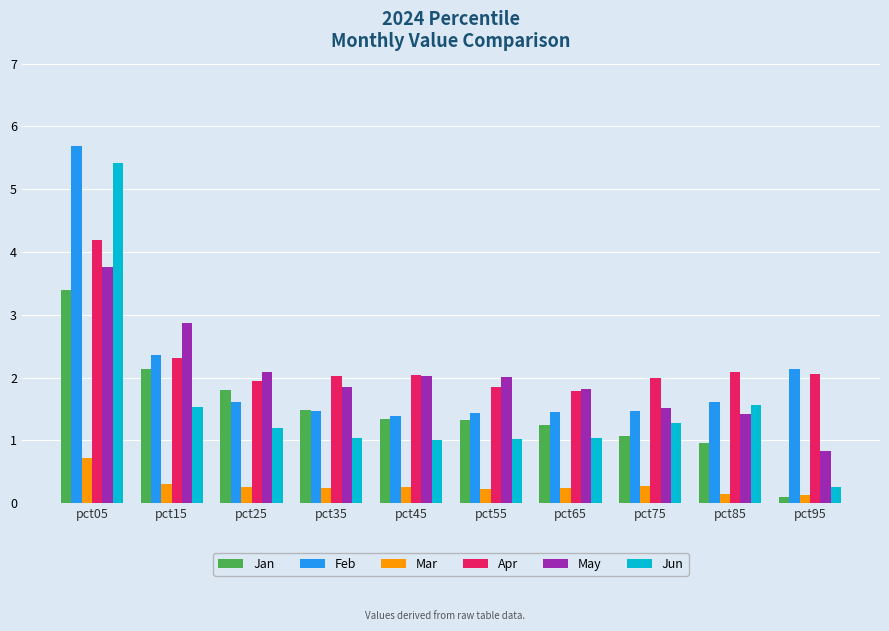

What is the difference between the second highest and minimum values in the Feb series?

1.0